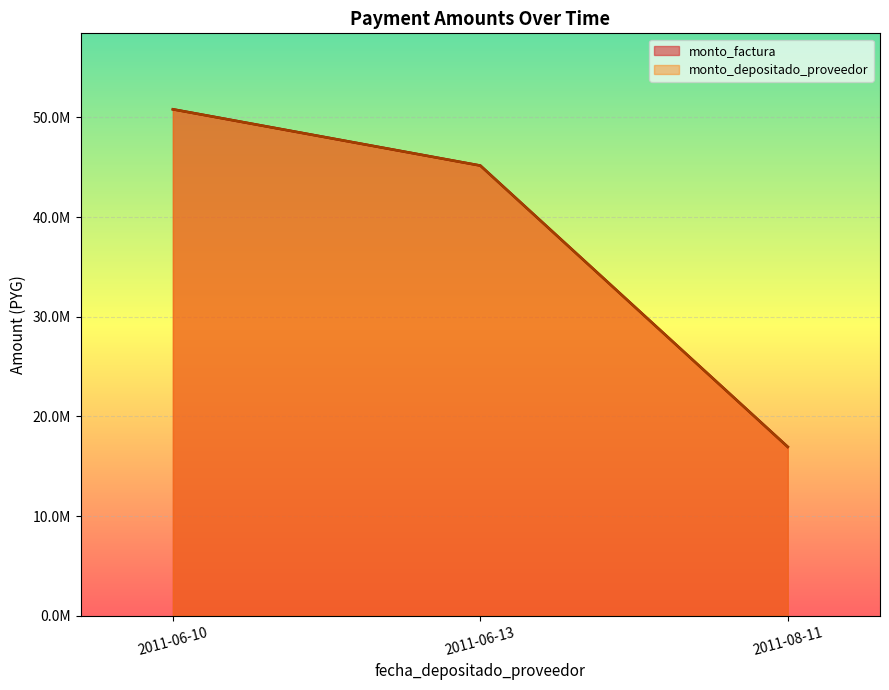

True or false: monto_factura and monto_depositado_proveedor cross at least once.

False